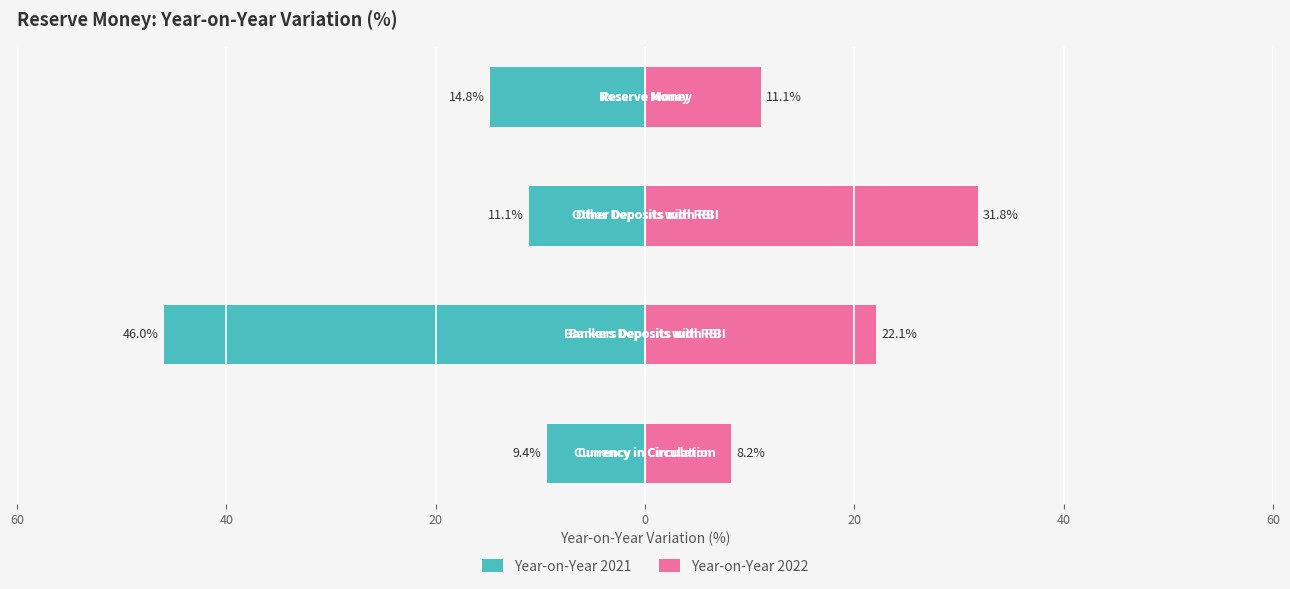

Which series has the largest range (max minus min)?

Year-on-Year 2021